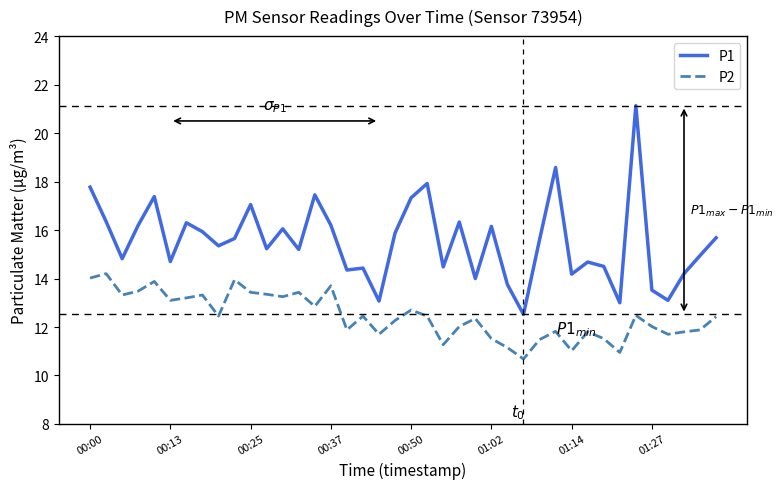

Rank the series by their maximum value, from highest to lowest.

P1, P2